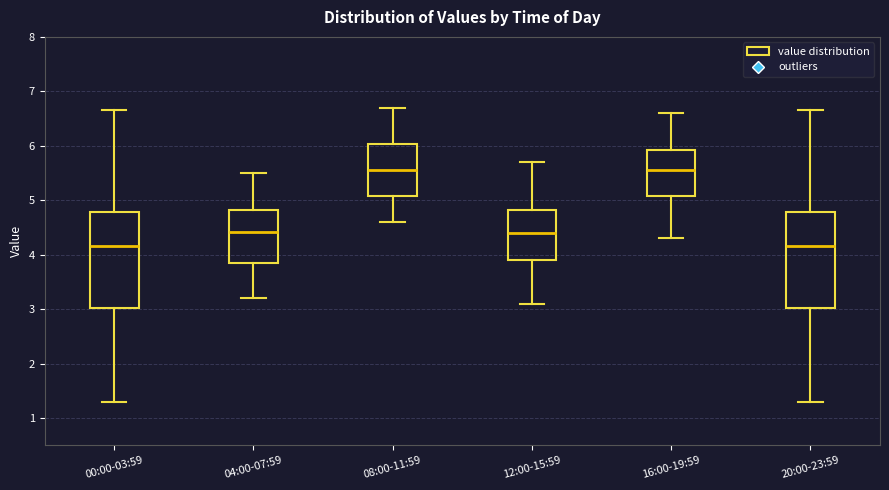

Reading left to right, transcribe this box plot: for each box, give where its median line is, the range the box spans, and where its two whiskers end, as read against the y-axis. The values are not printed on the chart, so give them approximately, as read against the axis.

00:00-03:59: median 4.2, box 3.0 to 4.8, whiskers 1.3 to 6.7
04:00-07:59: median 4.4, box 3.9 to 4.8, whiskers 3.2 to 5.5
08:00-11:59: median 5.6, box 5.1 to 6.0, whiskers 4.6 to 6.7
12:00-15:59: median 4.4, box 3.9 to 4.8, whiskers 3.1 to 5.7
16:00-19:59: median 5.6, box 5.1 to 5.9, whiskers 4.3 to 6.6
20:00-23:59: median 4.2, box 3.0 to 4.8, whiskers 1.3 to 6.7